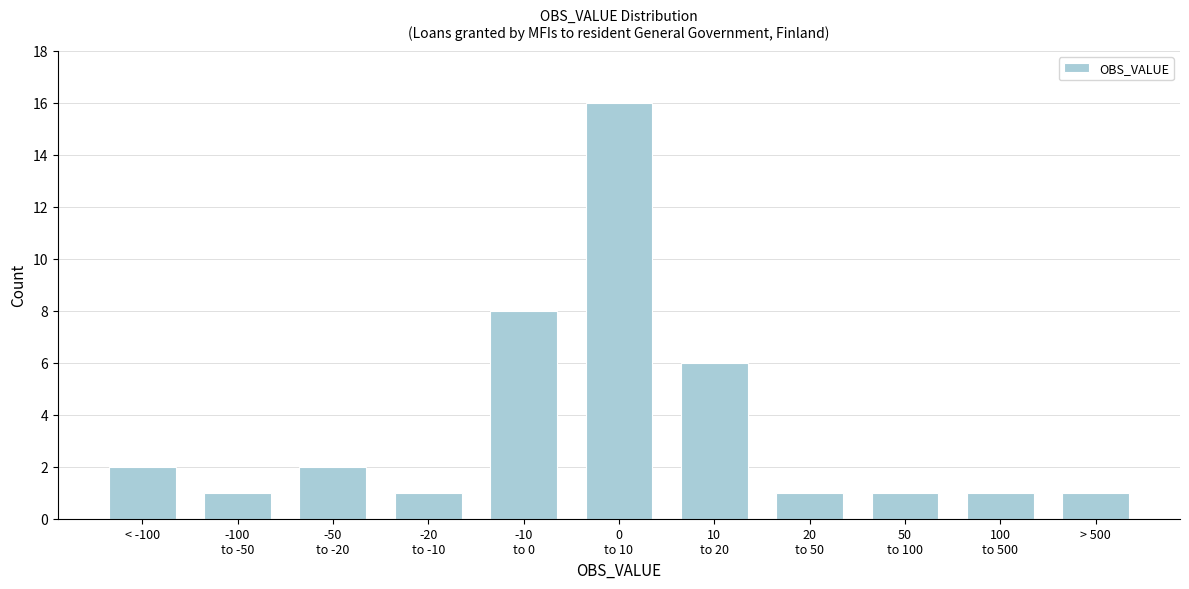

Reading left to right, transcribe all the data shown in this chart.

2	1	2	1	8	16	6	1	1	1	1